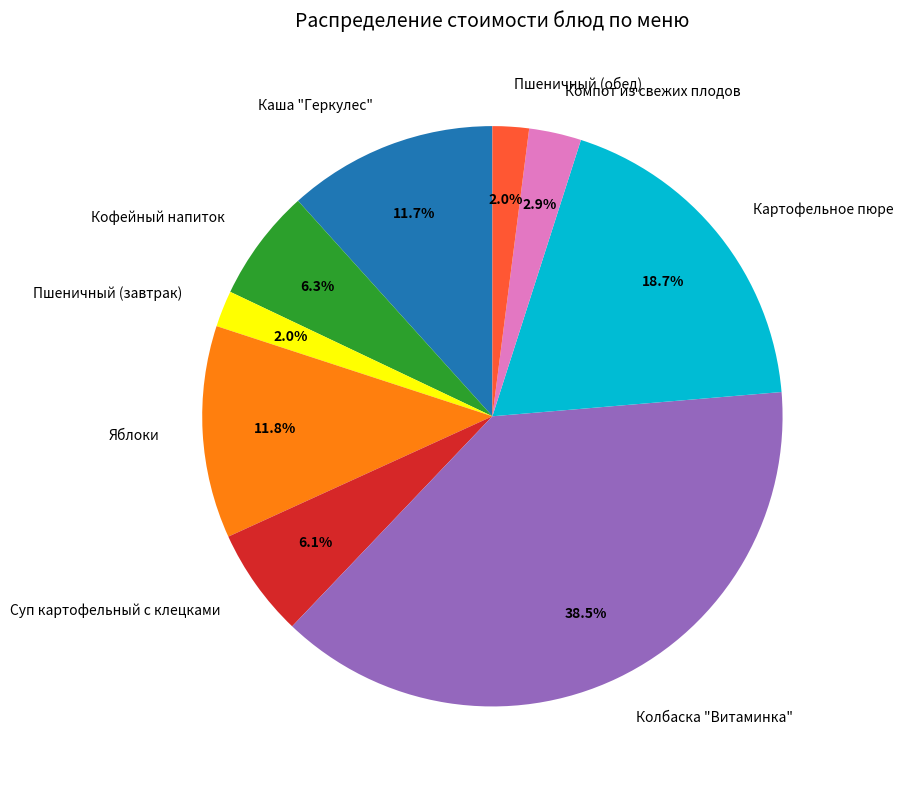

Which slice is the largest?

Колбаска "Витаминка"